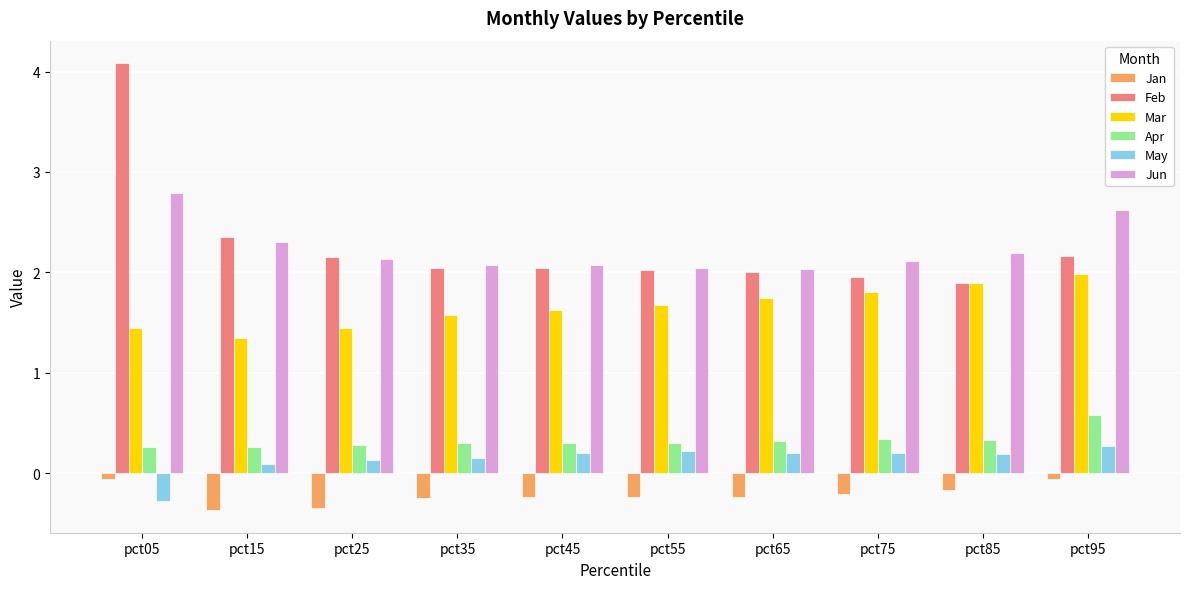

How many bars are there in each group?

6